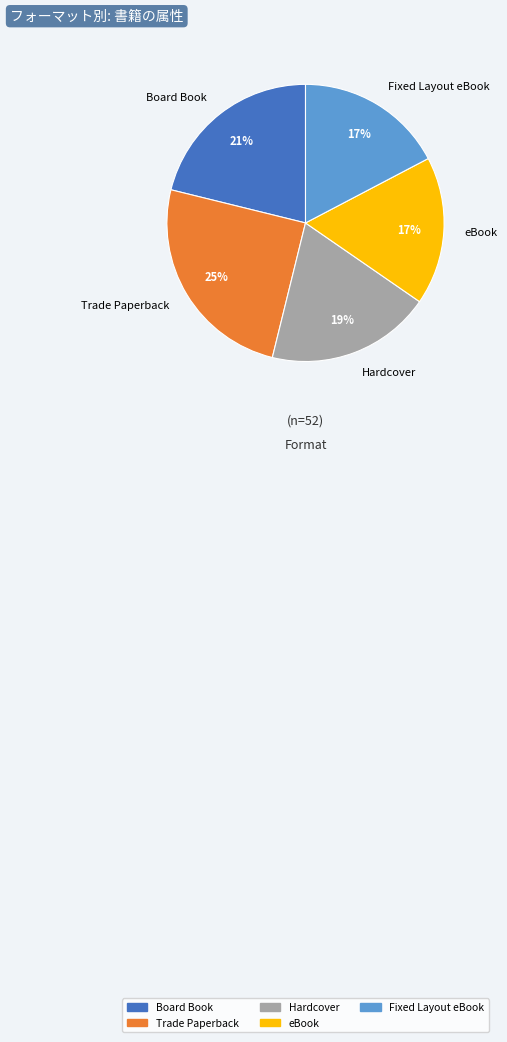

To the nearest percent, what is the difference between the eBook and Board Book slice percentages?

4%